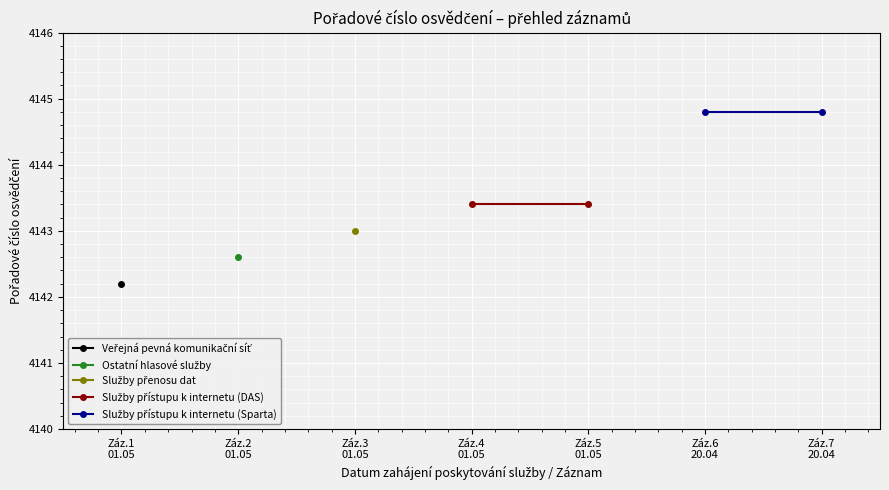

Is the value of Služby přístupu k internetu (DAS) at Záz.2
01.05 greater than the value of Služby přístupu k internetu (Sparta) at Záz.1
01.05?

No